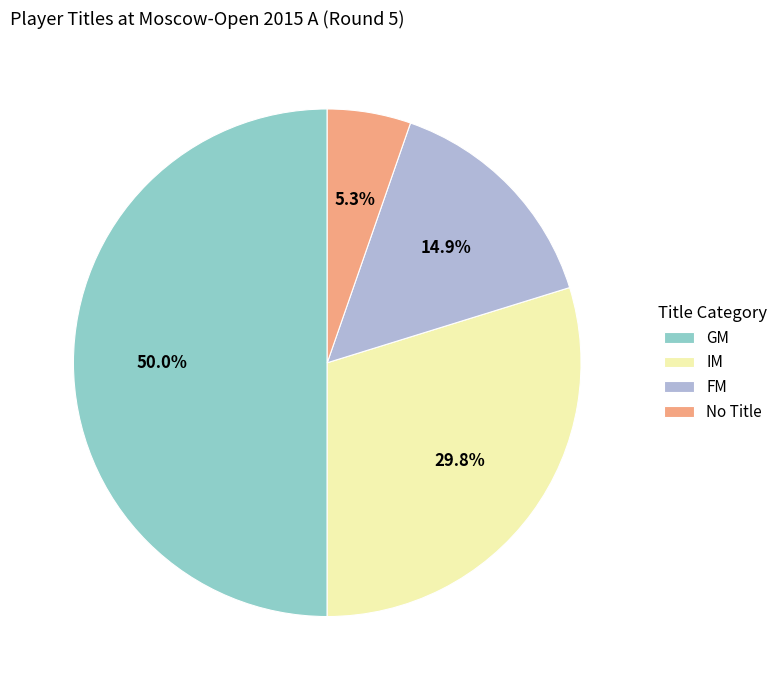

To the nearest percent, what is the difference between the largest and smallest slice percentages?

45%